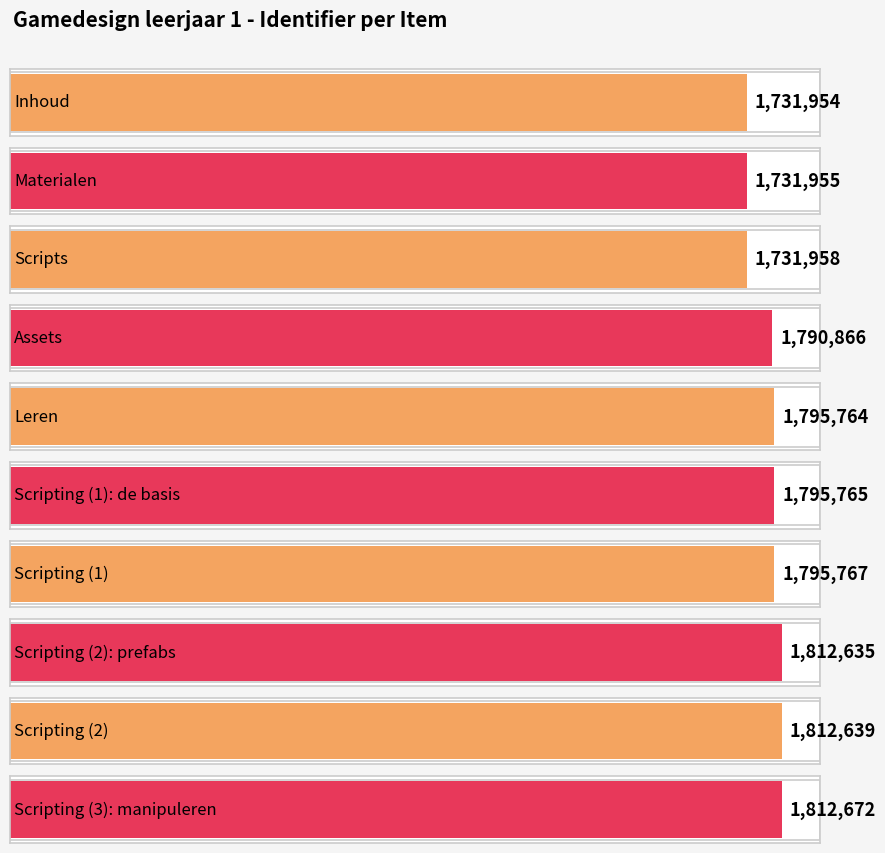

The chart shows a value of 1096740 at Materialen. True or false?

False